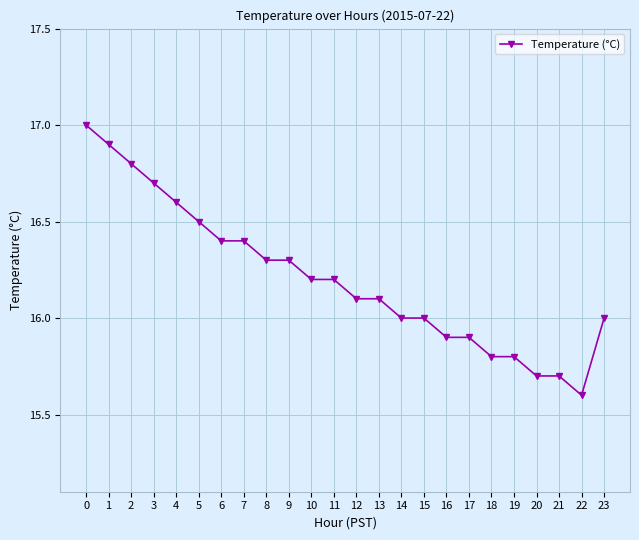

Reading left to right, what are all the values shown in this chart?

17.0	16.9	16.8	16.7	16.6	16.5	16.4	16.4	16.3	16.3	16.2	16.2	16.1	16.1	16.0	16.0	15.9	15.9	15.8	15.8	15.7	15.7	15.6	16.0